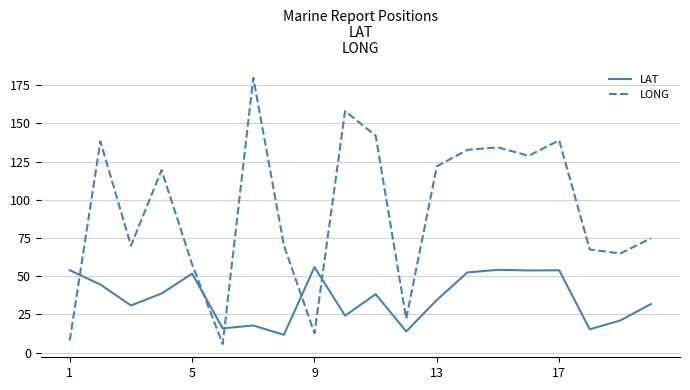

True or false: LAT and LONG cross at least once.

True